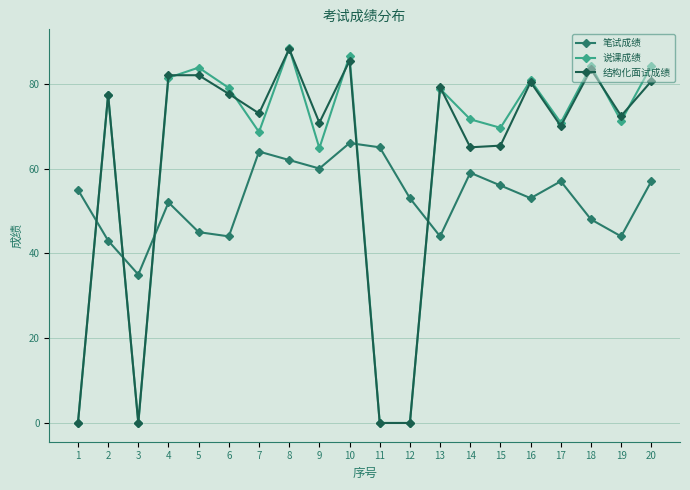

What are all the series names shown in the legend?

笔试成绩, 说课成绩, 结构化面试成绩